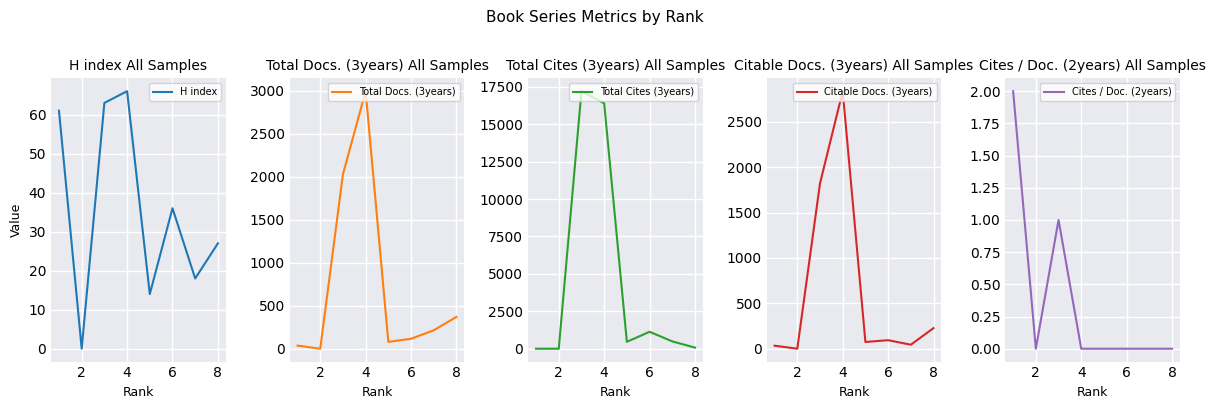

True or false: Total Docs. (3years) has more than 2 points higher than both neighbors.

False